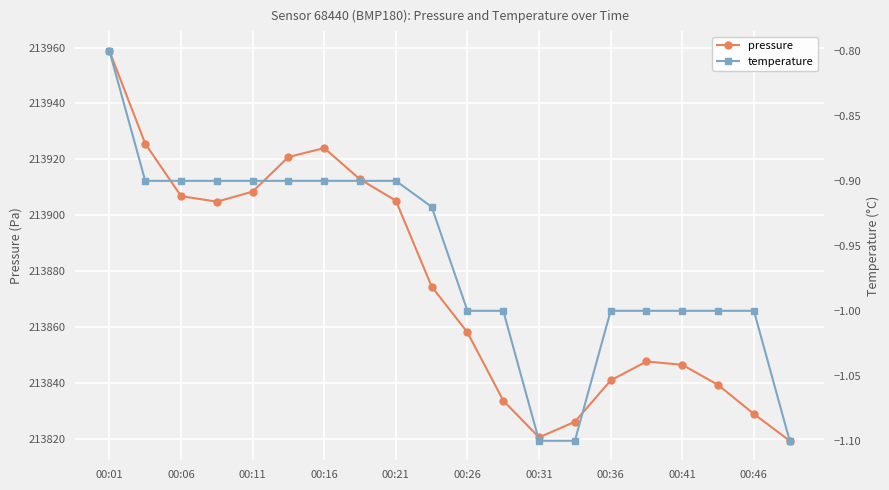

Is it true that pressure equals 213846.4 at 00:41?

True